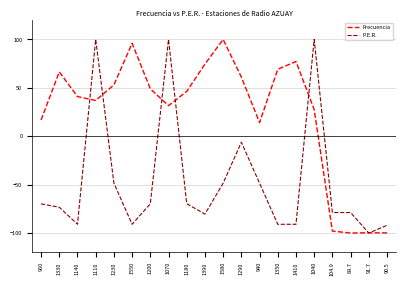

The value of Frecuencia at 1290 is 61.1. True or false?

True